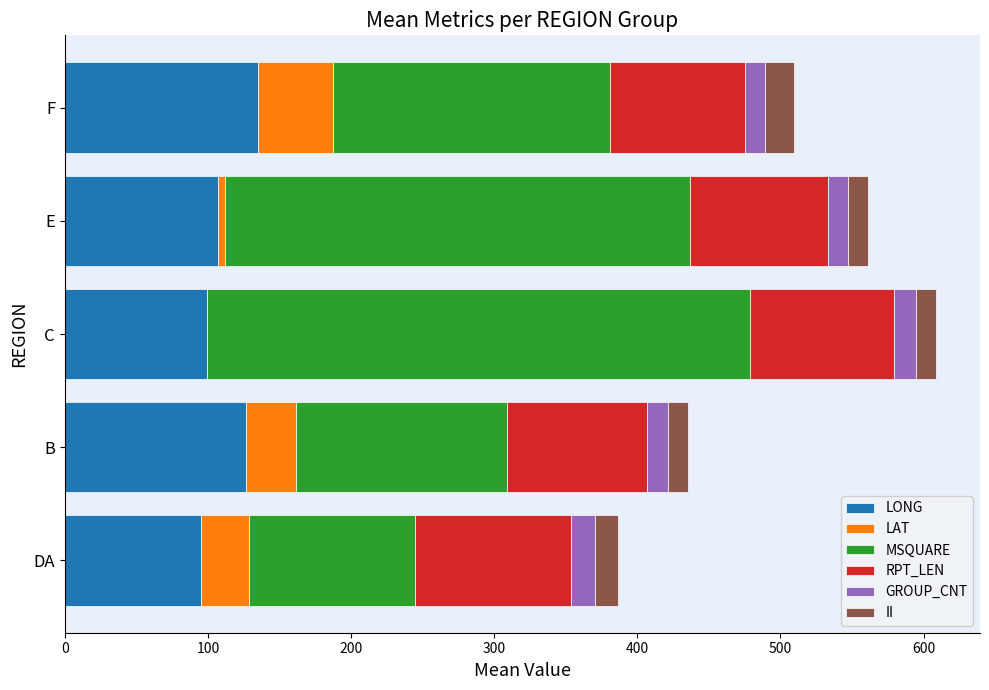

What is the maximum value for LONG?

135.3